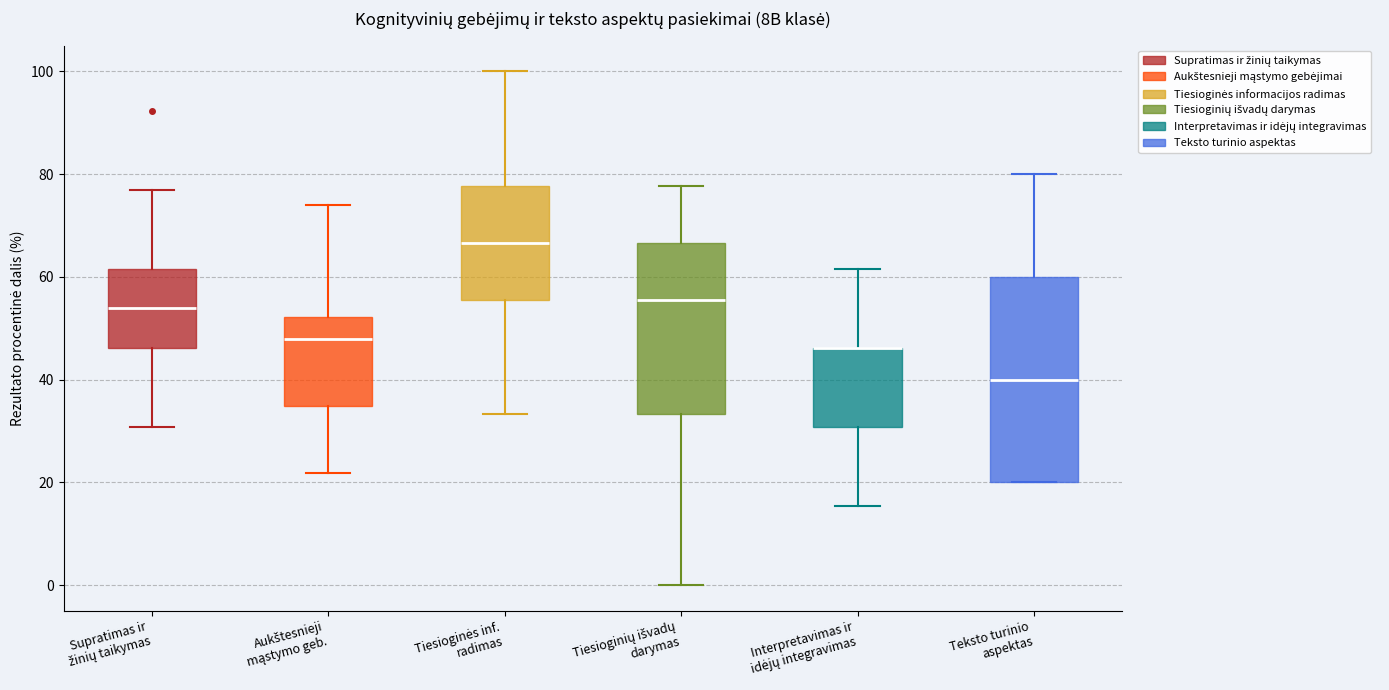

Reading left to right, transcribe this box plot: for each box, give where its median line is, the range the box spans, and where its two whiskers end, as read against the y-axis. The values are not printed on the chart, so give them approximately, as read against the axis.

Supratimas ir žinių taikymas: median 54, box 46 to 62, whiskers 30 to 76
Aukštesnieji mąstymo geb.: median 48, box 34 to 52, whiskers 22 to 74
Tiesioginės inf. radimas: median 66, box 56 to 78, whiskers 34 to 100
Tiesioginių išvadų darymas: median 56, box 34 to 66, whiskers 0 to 78
Interpretavimas ir idėjų integravimas: median 46 (drawn on the box's upper edge), box 30 to 46, whiskers 16 to 62
Teksto turinio aspektas: median 40, box 20 to 60, whiskers 20 to 80